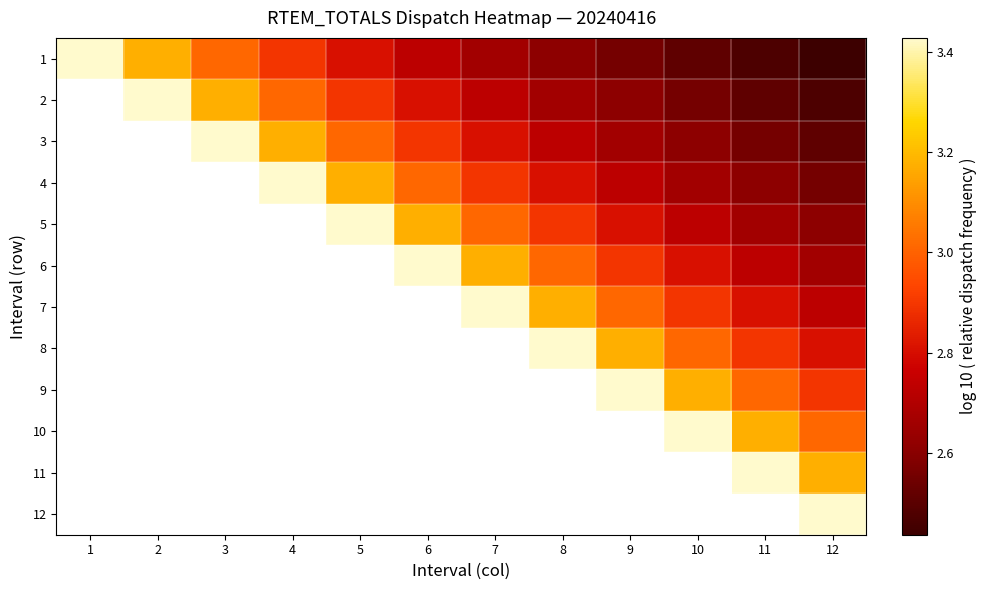

Which series has the largest total across all categories?

1